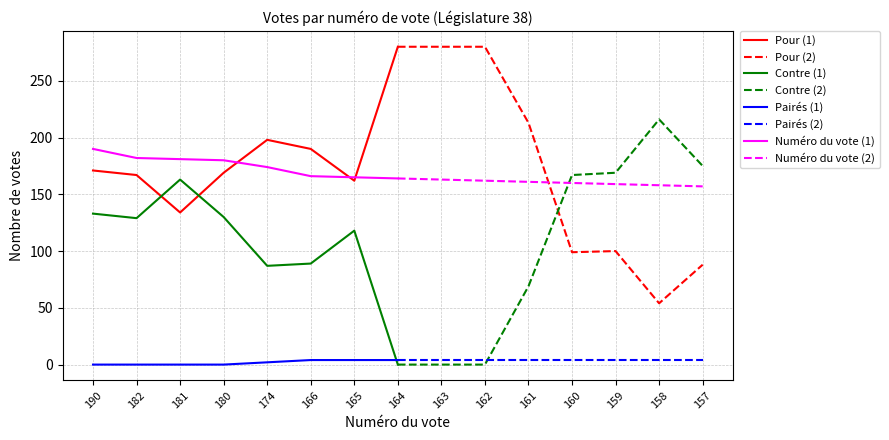

Reading right to left, extract all data points from this chart.

Pour: 88	54	100	99	213	280	280	280	162	190	198	169	134	167	171
Contre: 175	216	169	167	69	0	0	0	118	89	87	130	163	129	133
Pairés: 4	4	4	4	4	4	4	4	4	4	2	0	0	0	0
Numéro du vote: 157	158	159	160	161	162	163	164	165	166	174	180	181	182	190